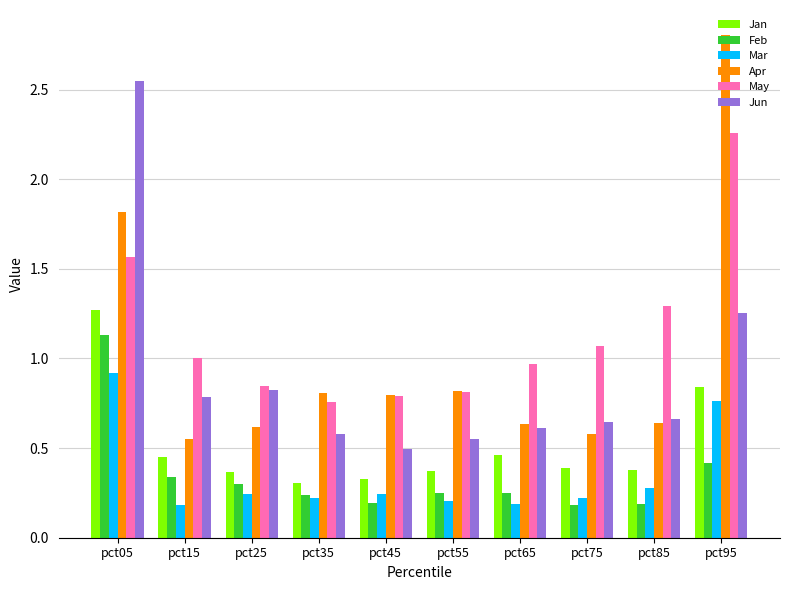

What is the total value across all series at pct55?

3.0